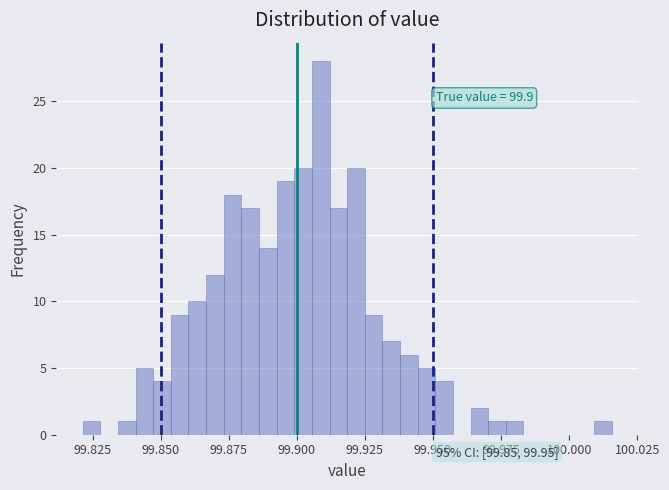

Around what value on the x-axis is the tallest bar? Give the approximate position of its centre, as read against the axis.

99.910